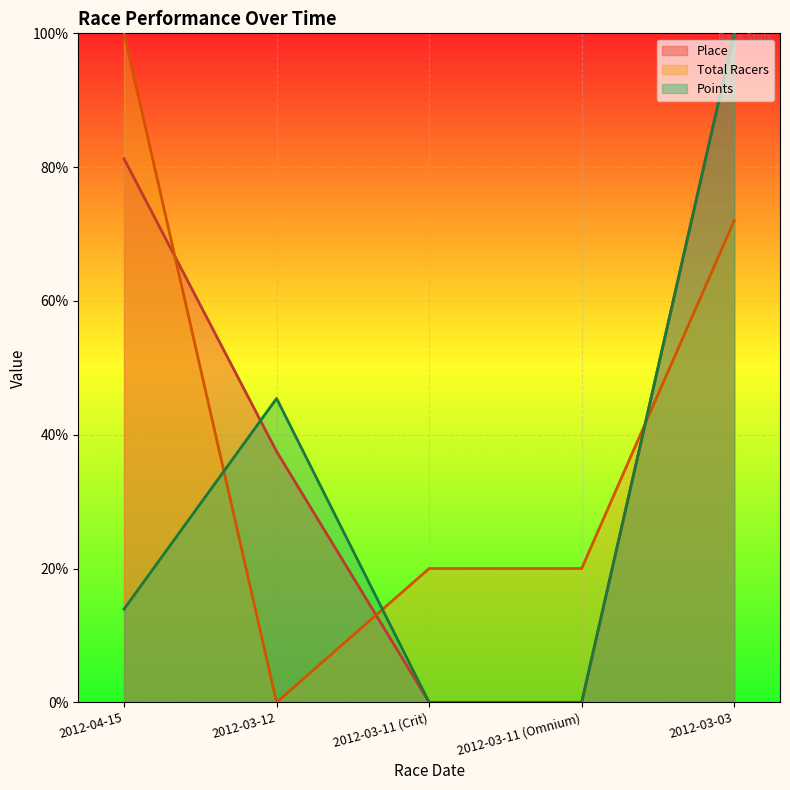

At which label does Place first exceed 37?

2012-04-15